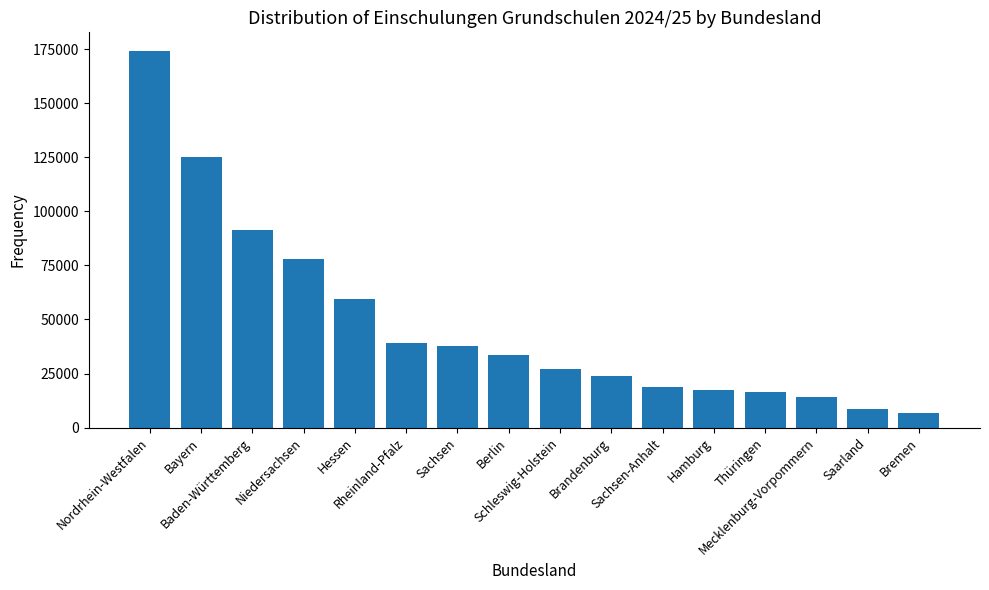

The chart shows a value of 16271 at Thüringen. True or false?

True